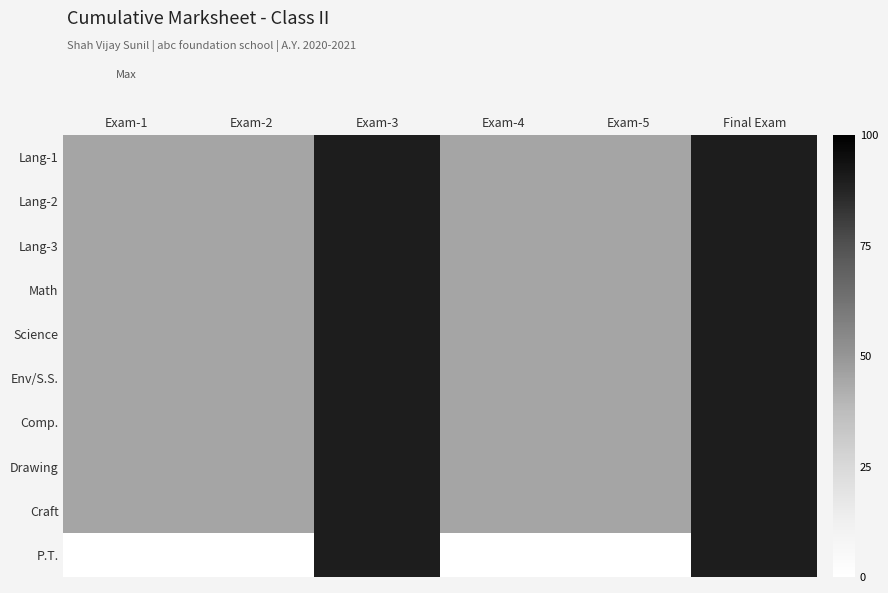

Between Exam-4 and Final Exam, which is larger?

Final Exam